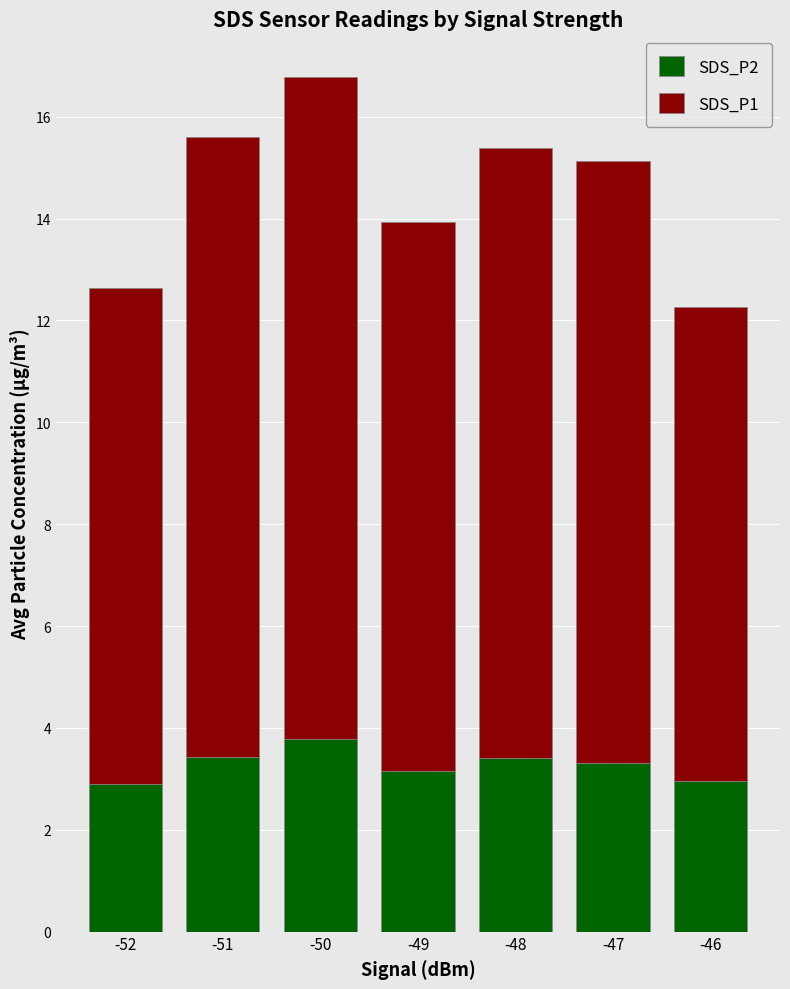

At which category is the sum across all series the highest?

-50